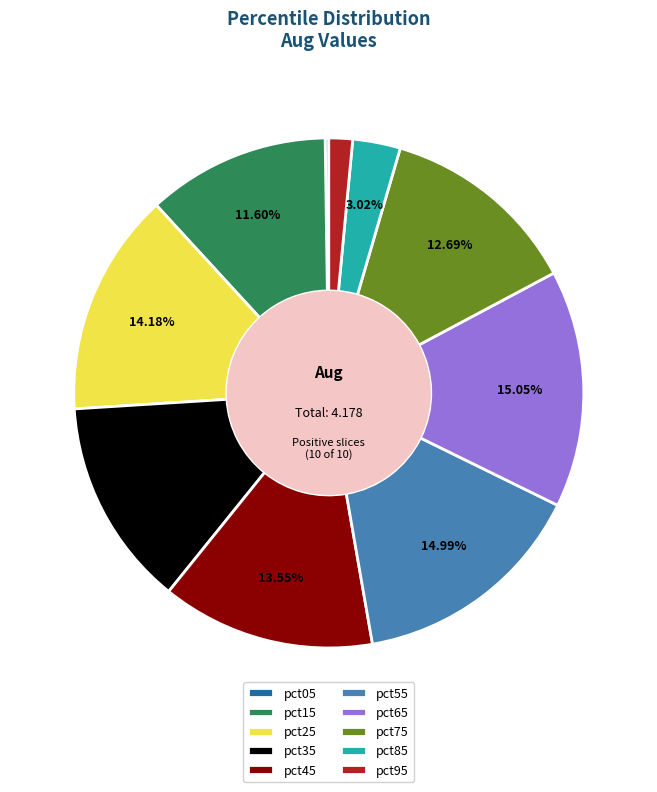

The pct55 slice represents 15% of the pie. True or false?

True